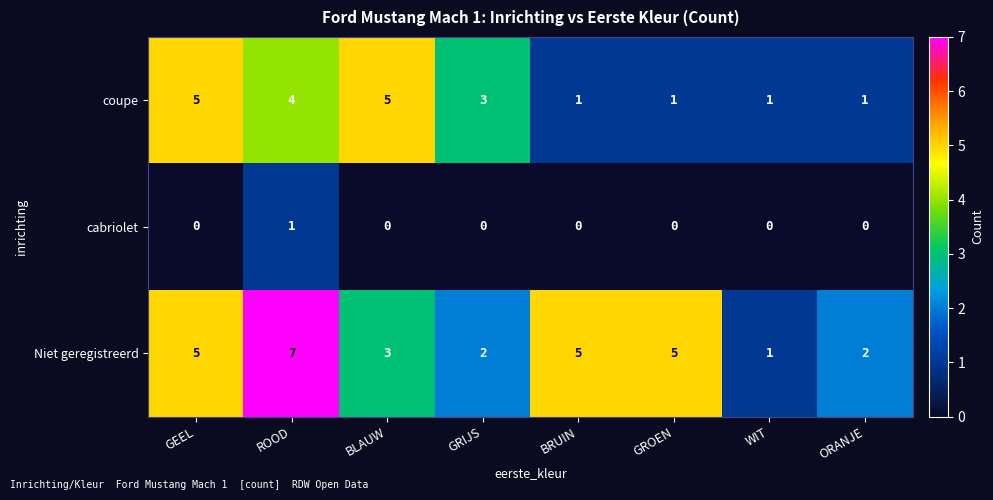

What is the greatest value displayed?

7